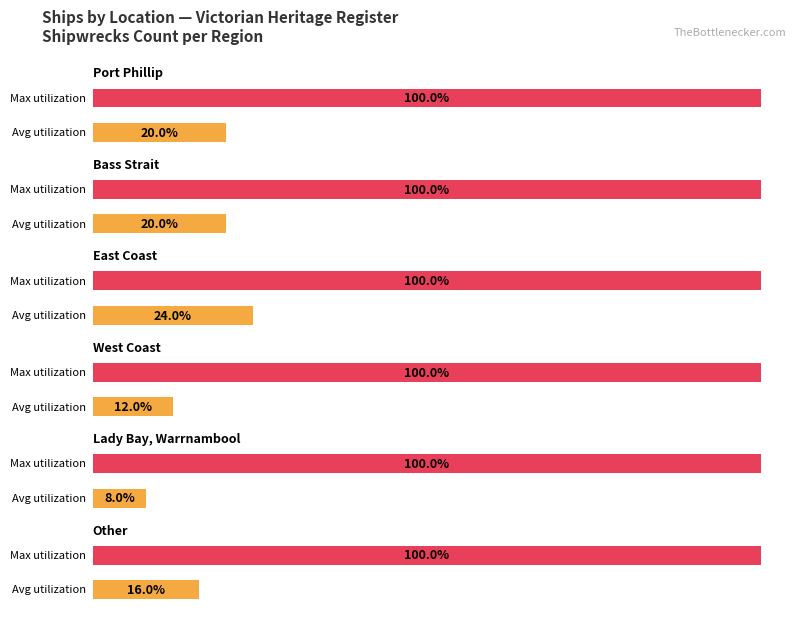

List the labels in order of value, smallest first.

Lady Bay, Warrnambool, West Coast, Other, Port Phillip, Bass Strait, East Coast